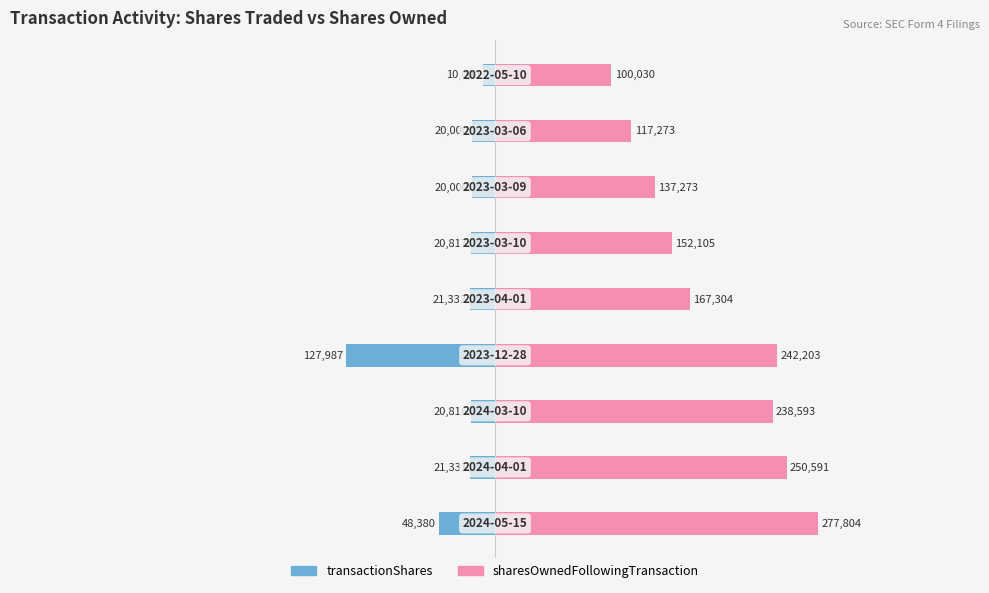

Reading left to right, extract all data points from this chart.

transactionShares: -48380	-21331	-20816	-127987	-21332	-20817	-20000	-20000	-10000
sharesOwnedFollowingTransaction: 277804	250591	238593	242203	167304	152105	137273	117273	100030